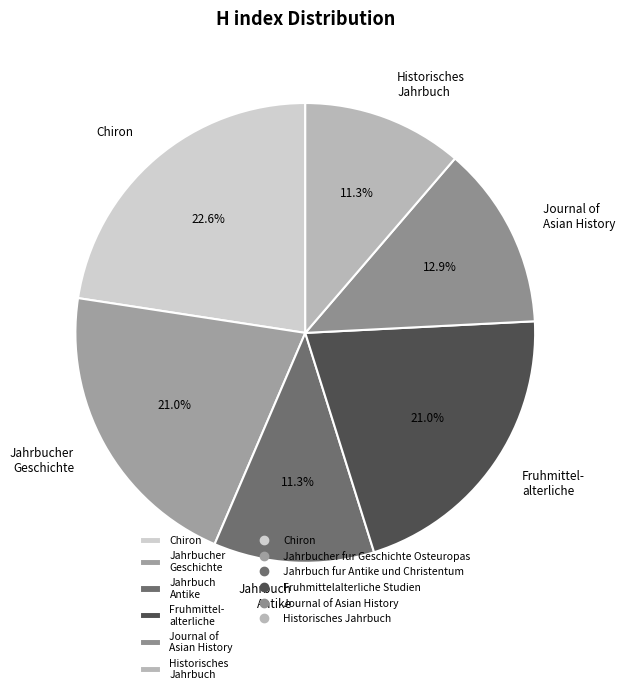

What is the ratio of the value at Jahrbuch Antike to the value at Journal of Asian History?

0.9